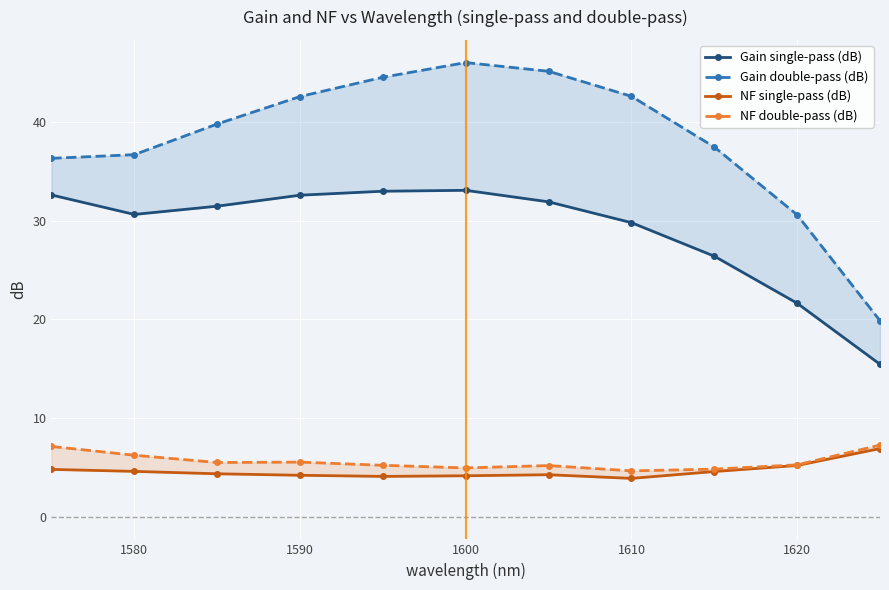

What is the sum of all NF double-pass (dB) values?

61.7